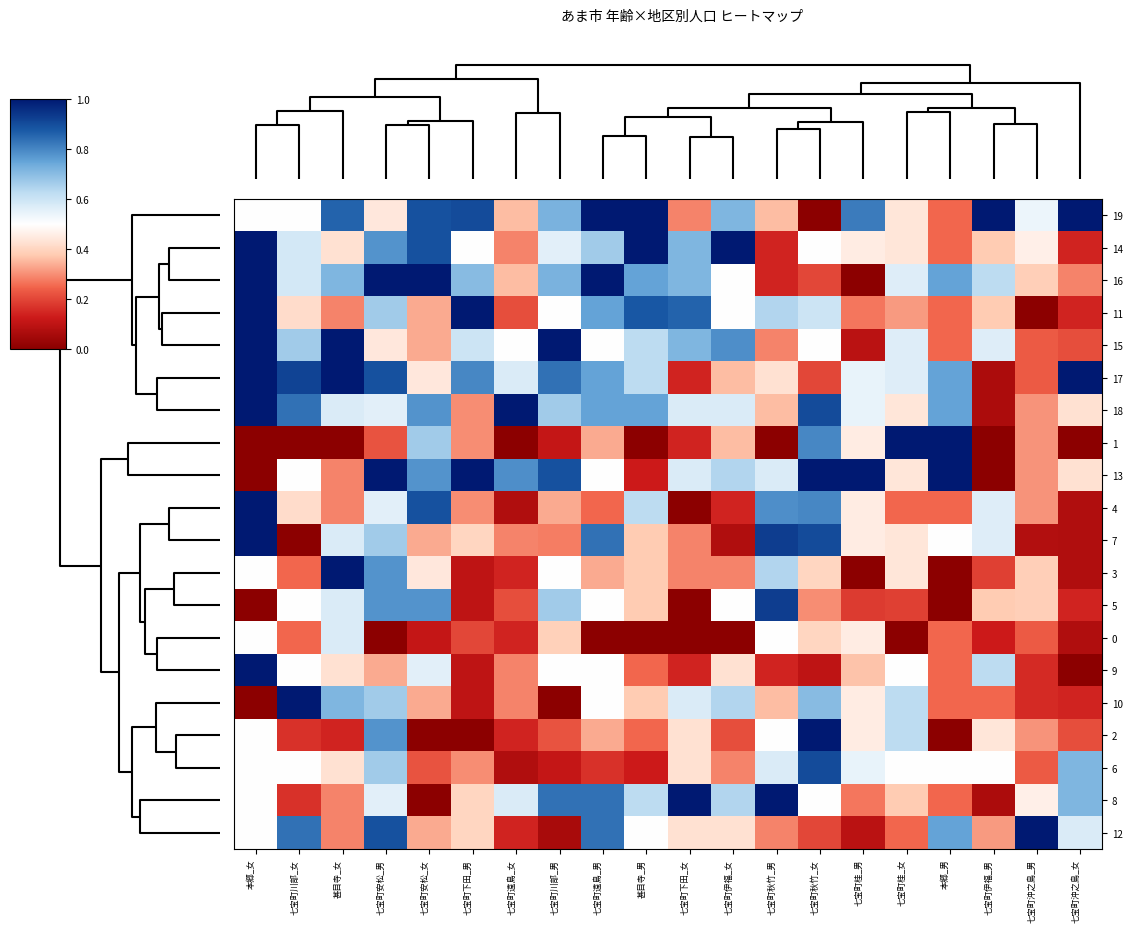

Reading right to left, extract all data points from this chart.

19: 七宝町沖之島_女=1.0	七宝町沖之島_男=0.5	七宝町伊福_男=1.0	本郷_男=0.2	七宝町桂_女=0.4	七宝町桂_男=0.8	七宝町秋竹_女=0.0	七宝町秋竹_男=0.4	七宝町伊福_女=0.7	七宝町下田_女=0.3	甚目寺_男=1.0	七宝町遠島_男=1.0	七宝町川部_男=0.7	七宝町遠島_女=0.4	七宝町下田_男=0.9	七宝町安松_女=0.9	七宝町安松_男=0.4	甚目寺_女=0.9	七宝町川部_女=0.5	本郷_女=0.5
14: 七宝町沖之島_女=0.1	七宝町沖之島_男=0.5	七宝町伊福_男=0.4	本郷_男=0.2	七宝町桂_女=0.4	七宝町桂_男=0.5	七宝町秋竹_女=0.5	七宝町秋竹_男=0.1	七宝町伊福_女=1.0	七宝町下田_女=0.7	甚目寺_男=1.0	七宝町遠島_男=0.7	七宝町川部_男=0.6	七宝町遠島_女=0.3	七宝町下田_男=0.5	七宝町安松_女=0.9	七宝町安松_男=0.8	甚目寺_女=0.4	七宝町川部_女=0.6	本郷_女=1.0
16: 七宝町沖之島_女=0.3	七宝町沖之島_男=0.4	七宝町伊福_男=0.6	本郷_男=0.8	七宝町桂_女=0.6	七宝町桂_男=0.0	七宝町秋竹_女=0.2	七宝町秋竹_男=0.1	七宝町伊福_女=0.5	七宝町下田_女=0.7	甚目寺_男=0.8	七宝町遠島_男=1.0	七宝町川部_男=0.7	七宝町遠島_女=0.4	七宝町下田_男=0.7	七宝町安松_女=1.0	七宝町安松_男=1.0	甚目寺_女=0.7	七宝町川部_女=0.6	本郷_女=1.0
11: 七宝町沖之島_女=0.1	七宝町沖之島_男=0.0	七宝町伊福_男=0.4	本郷_男=0.2	七宝町桂_女=0.3	七宝町桂_男=0.3	七宝町秋竹_女=0.6	七宝町秋竹_男=0.6	七宝町伊福_女=0.5	七宝町下田_女=0.9	甚目寺_男=0.9	七宝町遠島_男=0.8	七宝町川部_男=0.5	七宝町遠島_女=0.2	七宝町下田_男=1.0	七宝町安松_女=0.3	七宝町安松_男=0.7	甚目寺_女=0.3	七宝町川部_女=0.4	本郷_女=1.0
15: 七宝町沖之島_女=0.2	七宝町沖之島_男=0.2	七宝町伊福_男=0.6	本郷_男=0.2	七宝町桂_女=0.6	七宝町桂_男=0.1	七宝町秋竹_女=0.5	七宝町秋竹_男=0.3	七宝町伊福_女=0.8	七宝町下田_女=0.7	甚目寺_男=0.6	七宝町遠島_男=0.5	七宝町川部_男=1.0	七宝町遠島_女=0.5	七宝町下田_男=0.6	七宝町安松_女=0.3	七宝町安松_男=0.4	甚目寺_女=1.0	七宝町川部_女=0.7	本郷_女=1.0
17: 七宝町沖之島_女=1.0	七宝町沖之島_男=0.2	七宝町伊福_男=0.1	本郷_男=0.8	七宝町桂_女=0.6	七宝町桂_男=0.5	七宝町秋竹_女=0.2	七宝町秋竹_男=0.4	七宝町伊福_女=0.4	七宝町下田_女=0.1	甚目寺_男=0.6	七宝町遠島_男=0.8	七宝町川部_男=0.8	七宝町遠島_女=0.6	七宝町下田_男=0.8	七宝町安松_女=0.4	七宝町安松_男=0.9	甚目寺_女=1.0	七宝町川部_女=0.9	本郷_女=1.0
18: 七宝町沖之島_女=0.4	七宝町沖之島_男=0.3	七宝町伊福_男=0.1	本郷_男=0.8	七宝町桂_女=0.4	七宝町桂_男=0.5	七宝町秋竹_女=0.9	七宝町秋竹_男=0.4	七宝町伊福_女=0.6	七宝町下田_女=0.6	甚目寺_男=0.8	七宝町遠島_男=0.8	七宝町川部_男=0.7	七宝町遠島_女=1.0	七宝町下田_男=0.3	七宝町安松_女=0.8	七宝町安松_男=0.6	甚目寺_女=0.6	七宝町川部_女=0.8	本郷_女=1.0
1: 七宝町沖之島_女=0.0	七宝町沖之島_男=0.3	七宝町伊福_男=0.0	本郷_男=1.0	七宝町桂_女=1.0	七宝町桂_男=0.5	七宝町秋竹_女=0.8	七宝町秋竹_男=0.0	七宝町伊福_女=0.4	七宝町下田_女=0.1	甚目寺_男=0.0	七宝町遠島_男=0.3	七宝町川部_男=0.1	七宝町遠島_女=0.0	七宝町下田_男=0.3	七宝町安松_女=0.7	七宝町安松_男=0.2	甚目寺_女=0.0	七宝町川部_女=0.0	本郷_女=0.0
13: 七宝町沖之島_女=0.4	七宝町沖之島_男=0.3	七宝町伊福_男=0.0	本郷_男=1.0	七宝町桂_女=0.4	七宝町桂_男=1.0	七宝町秋竹_女=1.0	七宝町秋竹_男=0.6	七宝町伊福_女=0.6	七宝町下田_女=0.6	甚目寺_男=0.1	七宝町遠島_男=0.5	七宝町川部_男=0.9	七宝町遠島_女=0.8	七宝町下田_男=1.0	七宝町安松_女=0.8	七宝町安松_男=1.0	甚目寺_女=0.3	七宝町川部_女=0.5	本郷_女=0.0
4: 七宝町沖之島_女=0.1	七宝町沖之島_男=0.3	七宝町伊福_男=0.6	本郷_男=0.2	七宝町桂_女=0.2	七宝町桂_男=0.5	七宝町秋竹_女=0.8	七宝町秋竹_男=0.8	七宝町伊福_女=0.1	七宝町下田_女=0.0	甚目寺_男=0.6	七宝町遠島_男=0.2	七宝町川部_男=0.3	七宝町遠島_女=0.1	七宝町下田_男=0.3	七宝町安松_女=0.9	七宝町安松_男=0.6	甚目寺_女=0.3	七宝町川部_女=0.4	本郷_女=1.0
7: 七宝町沖之島_女=0.1	七宝町沖之島_男=0.1	七宝町伊福_男=0.6	本郷_男=0.5	七宝町桂_女=0.4	七宝町桂_男=0.5	七宝町秋竹_女=0.9	七宝町秋竹_男=0.9	七宝町伊福_女=0.1	七宝町下田_女=0.3	甚目寺_男=0.4	七宝町遠島_男=0.8	七宝町川部_男=0.3	七宝町遠島_女=0.3	七宝町下田_男=0.4	七宝町安松_女=0.3	七宝町安松_男=0.7	甚目寺_女=0.6	七宝町川部_女=0.0	本郷_女=1.0
3: 七宝町沖之島_女=0.1	七宝町沖之島_男=0.4	七宝町伊福_男=0.2	本郷_男=0.0	七宝町桂_女=0.4	七宝町桂_男=0.0	七宝町秋竹_女=0.4	七宝町秋竹_男=0.6	七宝町伊福_女=0.3	七宝町下田_女=0.3	甚目寺_男=0.4	七宝町遠島_男=0.3	七宝町川部_男=0.5	七宝町遠島_女=0.1	七宝町下田_男=0.1	七宝町安松_女=0.4	七宝町安松_男=0.8	甚目寺_女=1.0	七宝町川部_女=0.2	本郷_女=0.5
5: 七宝町沖之島_女=0.1	七宝町沖之島_男=0.4	七宝町伊福_男=0.4	本郷_男=0.0	七宝町桂_女=0.2	七宝町桂_男=0.2	七宝町秋竹_女=0.3	七宝町秋竹_男=0.9	七宝町伊福_女=0.5	七宝町下田_女=0.0	甚目寺_男=0.4	七宝町遠島_男=0.5	七宝町川部_男=0.7	七宝町遠島_女=0.2	七宝町下田_男=0.1	七宝町安松_女=0.8	七宝町安松_男=0.8	甚目寺_女=0.6	七宝町川部_女=0.5	本郷_女=0.0
0: 七宝町沖之島_女=0.1	七宝町沖之島_男=0.2	七宝町伊福_男=0.1	本郷_男=0.2	七宝町桂_女=0.0	七宝町桂_男=0.5	七宝町秋竹_女=0.4	七宝町秋竹_男=0.5	七宝町伊福_女=0.0	七宝町下田_女=0.0	甚目寺_男=0.0	七宝町遠島_男=0.0	七宝町川部_男=0.4	七宝町遠島_女=0.1	七宝町下田_男=0.2	七宝町安松_女=0.1	七宝町安松_男=0.0	甚目寺_女=0.6	七宝町川部_女=0.2	本郷_女=0.5
9: 七宝町沖之島_女=0.0	七宝町沖之島_男=0.2	七宝町伊福_男=0.6	本郷_男=0.2	七宝町桂_女=0.5	七宝町桂_男=0.4	七宝町秋竹_女=0.1	七宝町秋竹_男=0.1	七宝町伊福_女=0.4	七宝町下田_女=0.1	甚目寺_男=0.2	七宝町遠島_男=0.5	七宝町川部_男=0.5	七宝町遠島_女=0.3	七宝町下田_男=0.1	七宝町安松_女=0.6	七宝町安松_男=0.3	甚目寺_女=0.4	七宝町川部_女=0.5	本郷_女=1.0
10: 七宝町沖之島_女=0.1	七宝町沖之島_男=0.2	七宝町伊福_男=0.2	本郷_男=0.2	七宝町桂_女=0.6	七宝町桂_男=0.5	七宝町秋竹_女=0.7	七宝町秋竹_男=0.4	七宝町伊福_女=0.6	七宝町下田_女=0.6	甚目寺_男=0.4	七宝町遠島_男=0.5	七宝町川部_男=0.0	七宝町遠島_女=0.3	七宝町下田_男=0.1	七宝町安松_女=0.3	七宝町安松_男=0.7	甚目寺_女=0.7	七宝町川部_女=1.0	本郷_女=0.0
2: 七宝町沖之島_女=0.2	七宝町沖之島_男=0.3	七宝町伊福_男=0.4	本郷_男=0.0	七宝町桂_女=0.6	七宝町桂_男=0.5	七宝町秋竹_女=1.0	七宝町秋竹_男=0.5	七宝町伊福_女=0.2	七宝町下田_女=0.4	甚目寺_男=0.2	七宝町遠島_男=0.3	七宝町川部_男=0.2	七宝町遠島_女=0.1	七宝町下田_男=0.0	七宝町安松_女=0.0	七宝町安松_男=0.8	甚目寺_女=0.1	七宝町川部_女=0.2	本郷_女=0.5
6: 七宝町沖之島_女=0.7	七宝町沖之島_男=0.2	七宝町伊福_男=0.5	本郷_男=0.5	七宝町桂_女=0.5	七宝町桂_男=0.5	七宝町秋竹_女=0.9	七宝町秋竹_男=0.6	七宝町伊福_女=0.3	七宝町下田_女=0.4	甚目寺_男=0.1	七宝町遠島_男=0.2	七宝町川部_男=0.1	七宝町遠島_女=0.1	七宝町下田_男=0.3	七宝町安松_女=0.2	七宝町安松_男=0.7	甚目寺_女=0.4	七宝町川部_女=0.5	本郷_女=0.5
8: 七宝町沖之島_女=0.7	七宝町沖之島_男=0.5	七宝町伊福_男=0.1	本郷_男=0.2	七宝町桂_女=0.4	七宝町桂_男=0.3	七宝町秋竹_女=0.5	七宝町秋竹_男=1.0	七宝町伊福_女=0.6	七宝町下田_女=1.0	甚目寺_男=0.6	七宝町遠島_男=0.8	七宝町川部_男=0.8	七宝町遠島_女=0.6	七宝町下田_男=0.4	七宝町安松_女=0.0	七宝町安松_男=0.6	甚目寺_女=0.3	七宝町川部_女=0.2	本郷_女=0.5
12: 七宝町沖之島_女=0.6	七宝町沖之島_男=1.0	七宝町伊福_男=0.3	本郷_男=0.8	七宝町桂_女=0.2	七宝町桂_男=0.1	七宝町秋竹_女=0.2	七宝町秋竹_男=0.3	七宝町伊福_女=0.4	七宝町下田_女=0.4	甚目寺_男=0.5	七宝町遠島_男=0.8	七宝町川部_男=0.1	七宝町遠島_女=0.1	七宝町下田_男=0.4	七宝町安松_女=0.3	七宝町安松_男=0.9	甚目寺_女=0.3	七宝町川部_女=0.8	本郷_女=0.5